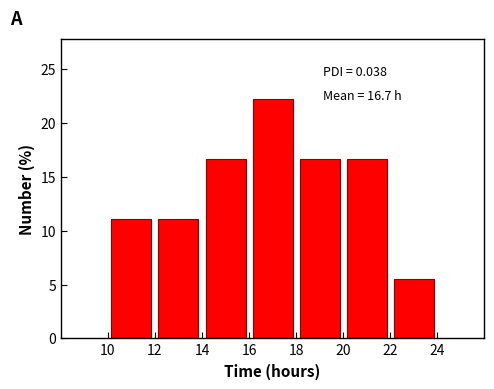

Which range on the x-axis has the tallest bar?

16 to 18